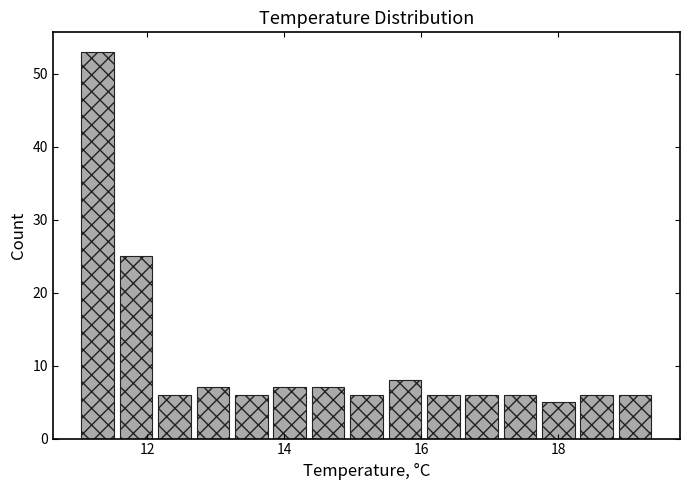

Around what value on the x-axis is the tallest bar? Give the approximate position of its centre, as read against the axis.

11.2